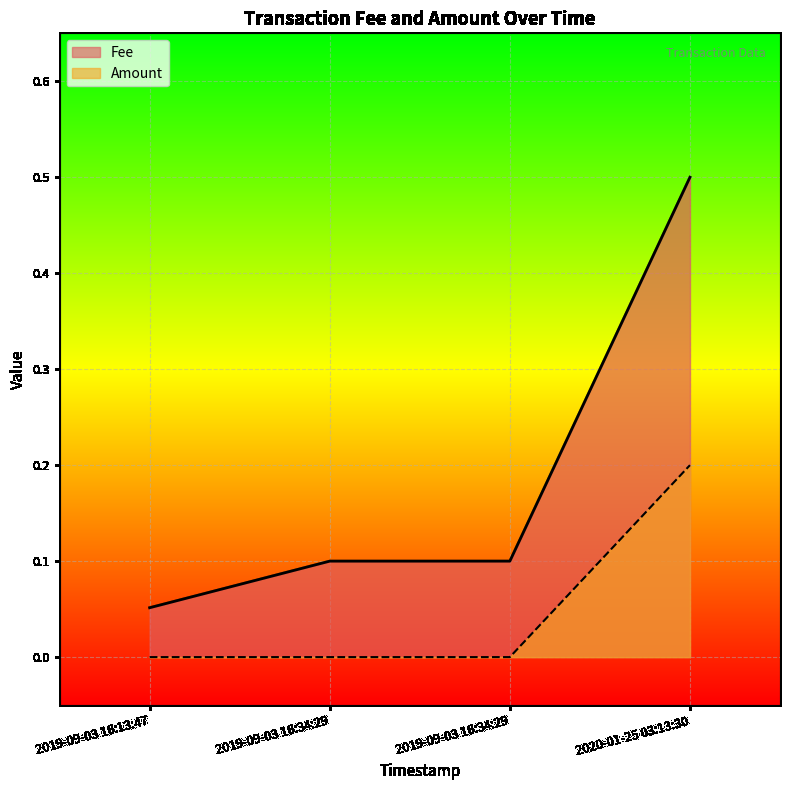

True or false: Amount has more than 0 interior local peaks.

False